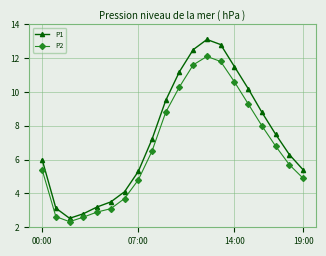

Which series has the largest total across all categories?

P1